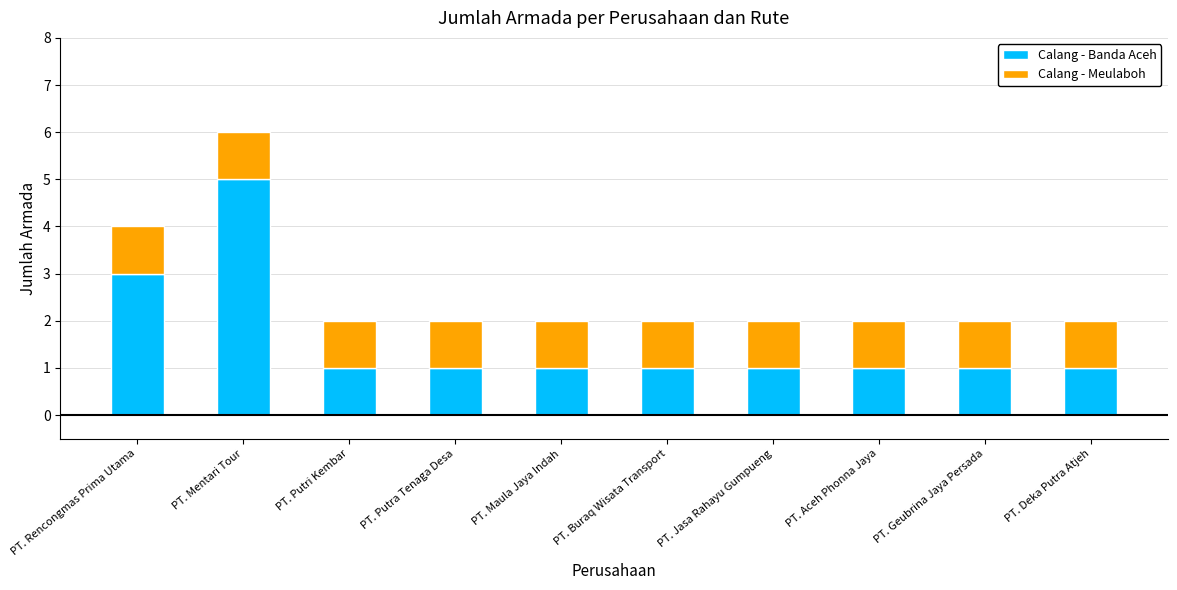

The Calang - Banda Aceh series shows 3 at PT. Rencongmas Prima Utama. True or false?

True